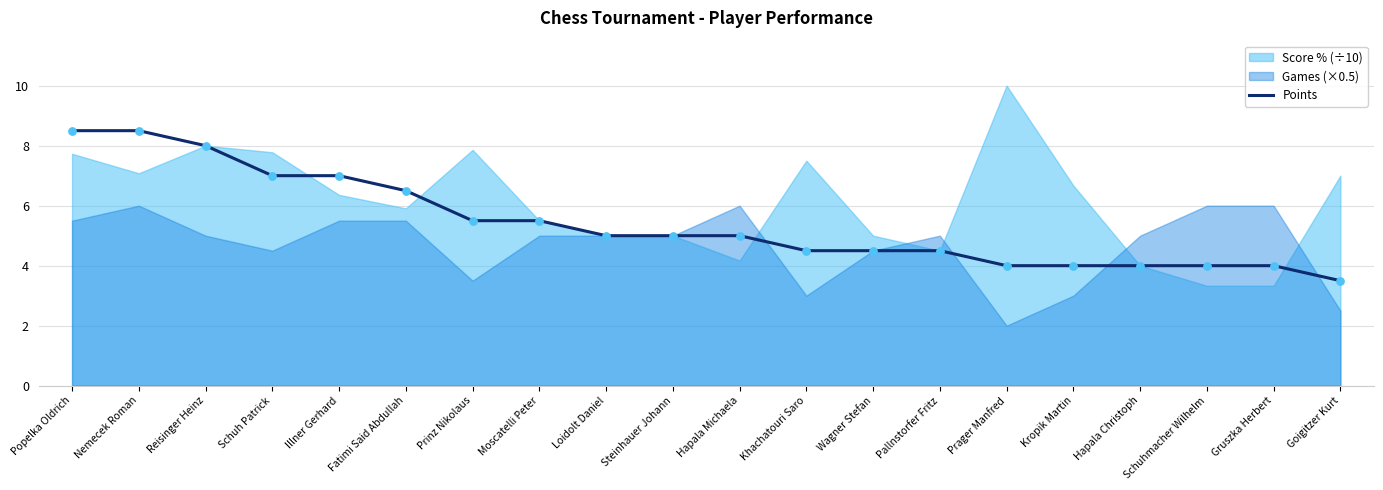

Between Nemecek Roman and Wagner Stefan, which is larger?

Nemecek Roman